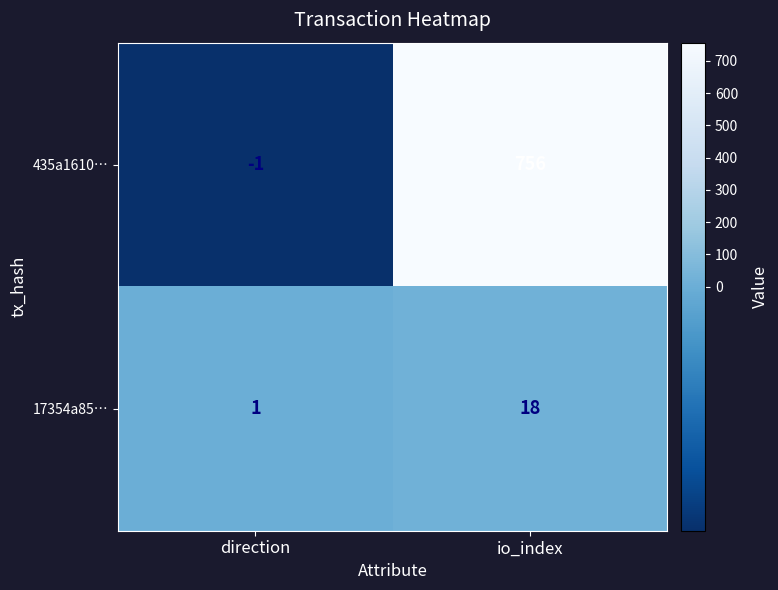

Reading left to right, what are all the values shown in this chart?

435a1610…: -1	756
17354a85…: 1	18